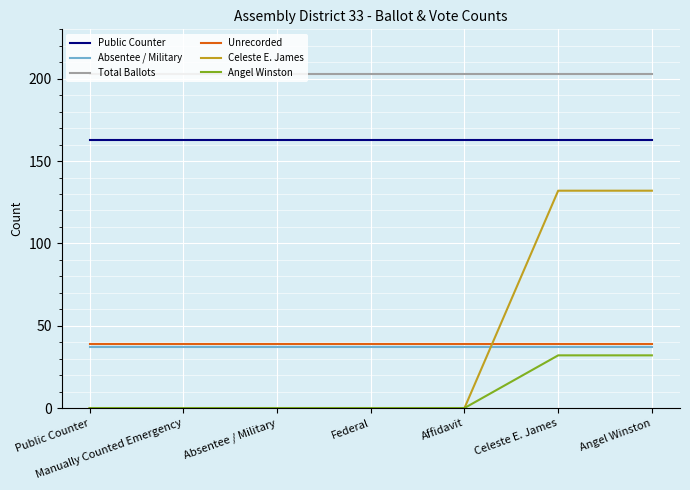

What is the total value across all series at Angel Winston?

606